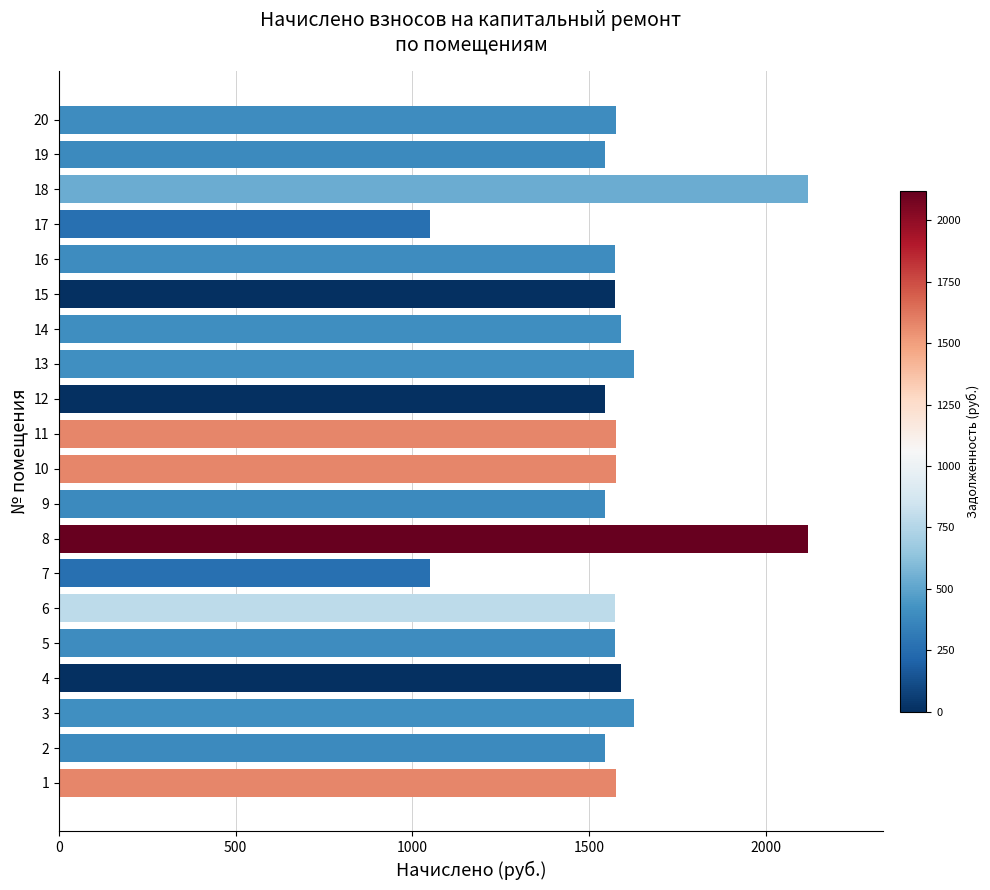

The value at 10 is 1575.3. True or false?

True